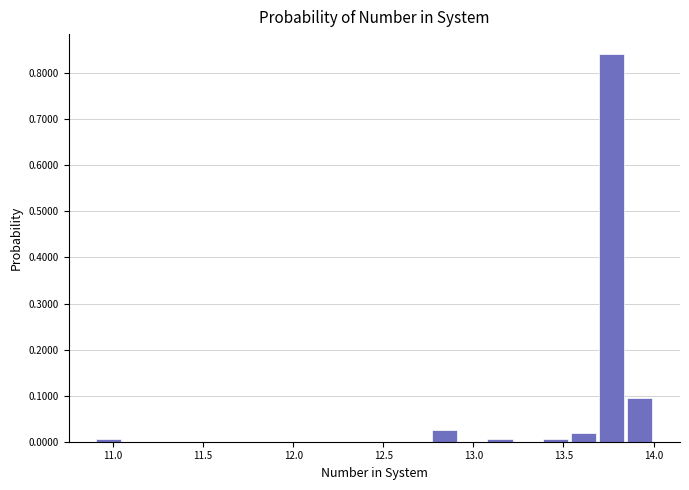

Read against the x-axis, roughly where is the centre of the tallest bar?

13.75